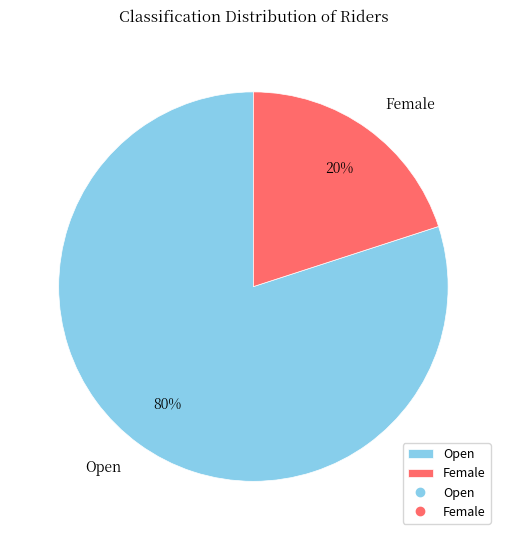

Which slice is the largest?

Open